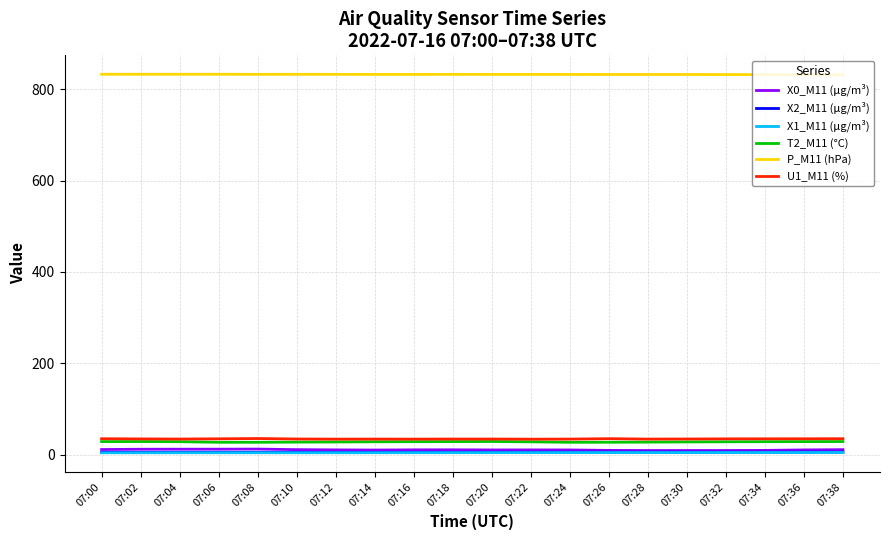

What is the minimum value for U1_M11 (%)?

34.0